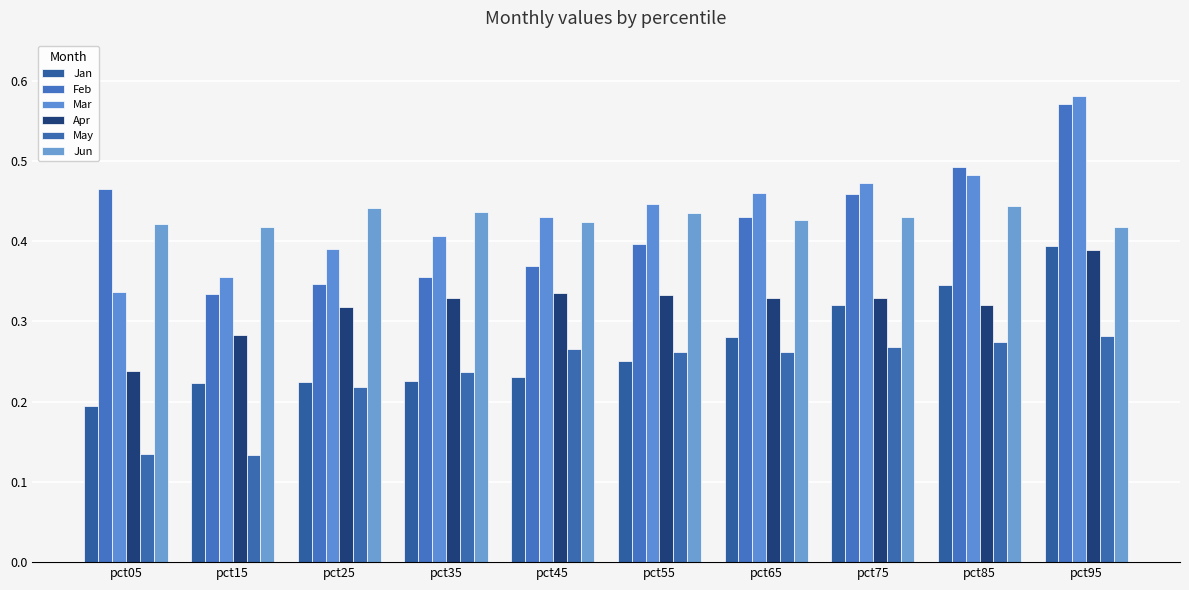

What are all the series names shown in the legend?

Jan, Feb, Mar, Apr, May, Jun